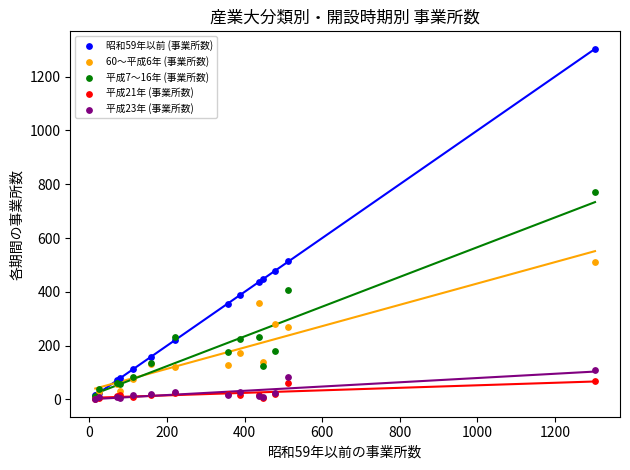

Across all series, what Y value is closest to 652?

770